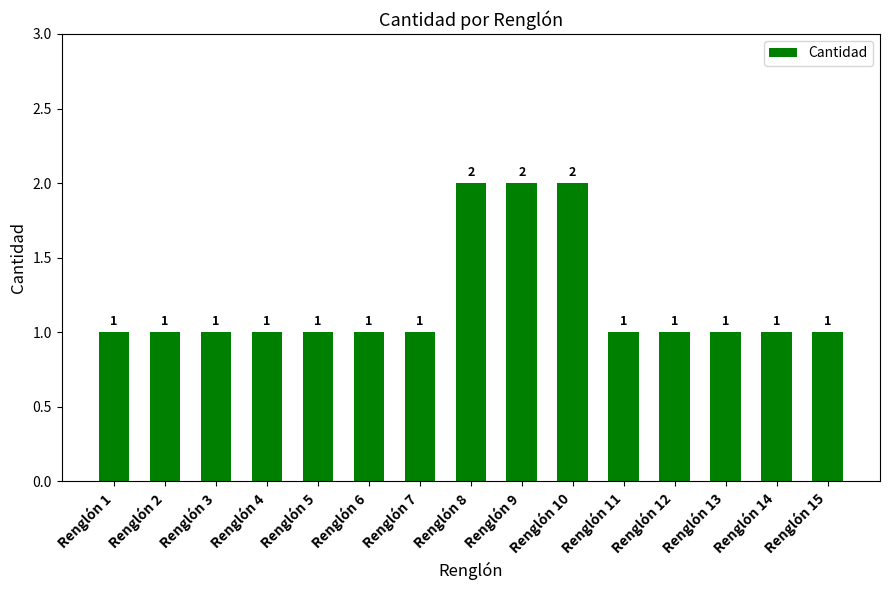

How many values are between 1 and 2?

15